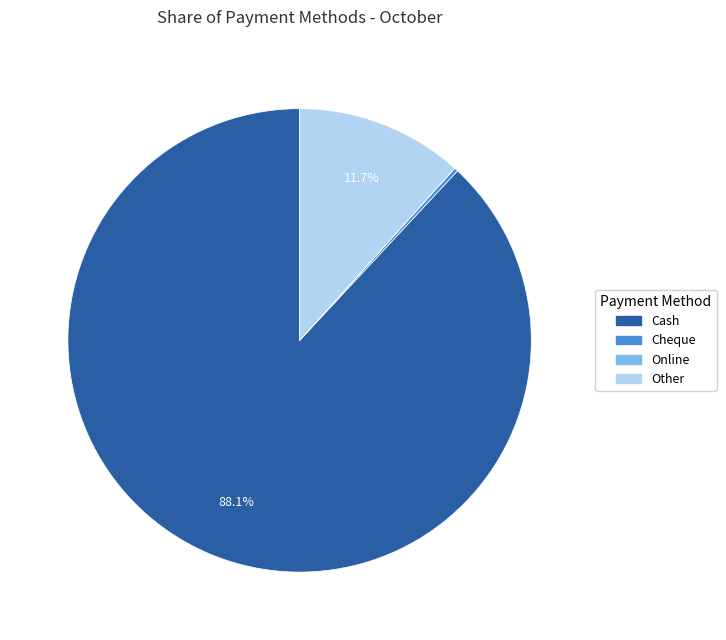

What is the largest slice in the pie chart?

Cash